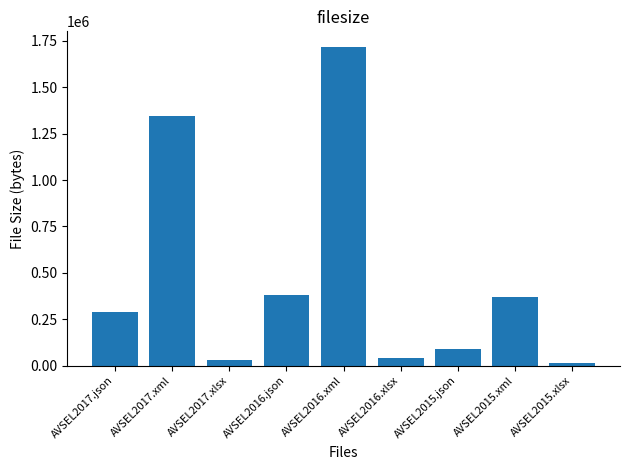

What is the greatest value displayed?

1715289